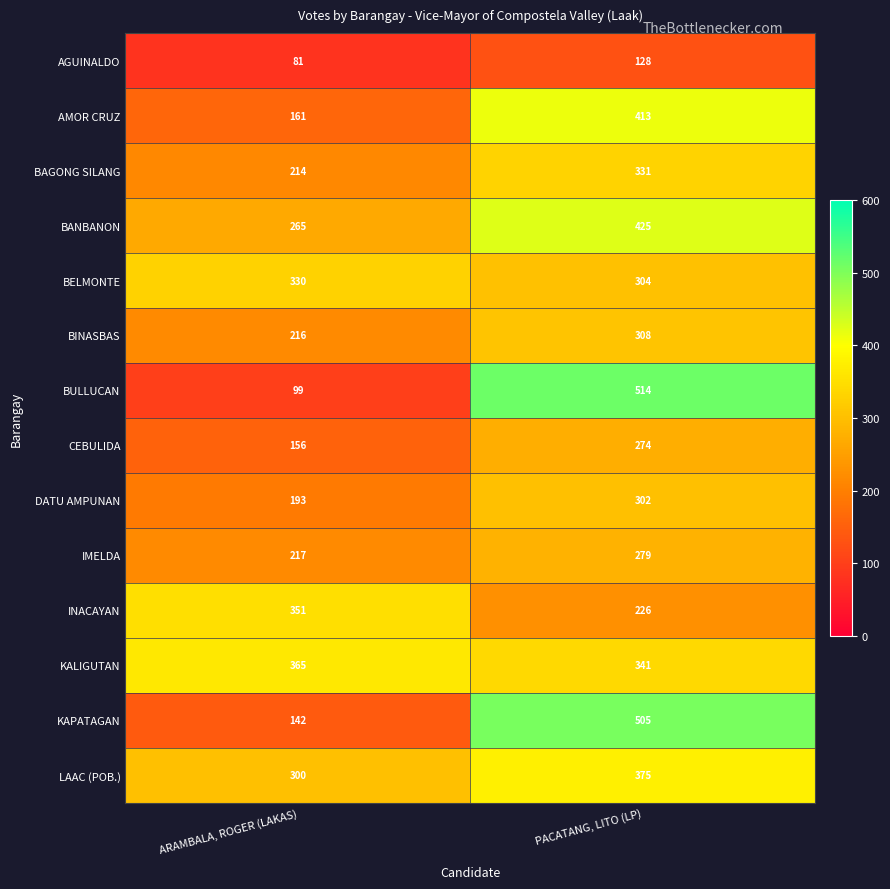

Rank the categories by BELMONTE value from highest to lowest.

ARAMBALA, ROGER (LAKAS), PACATANG, LITO (LP)